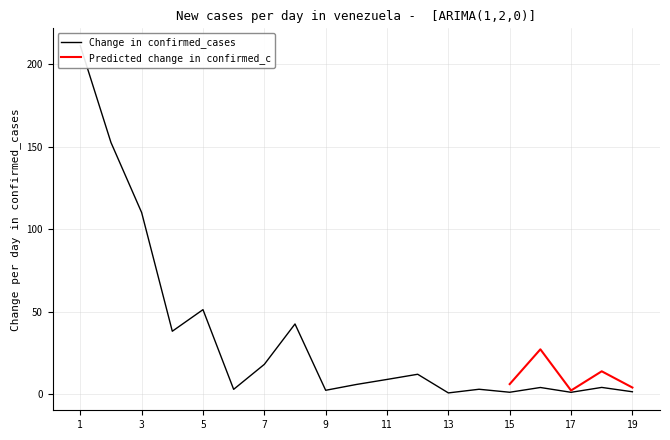

Reading left to right, what are all the values shown in this chart?

211.4	152.7	110.1	38.1	51.2	2.8	18.0	42.5	2.3	5.8	8.8	12.0	0.7	2.9	1.1	4.0	1.0	4.0	1.4